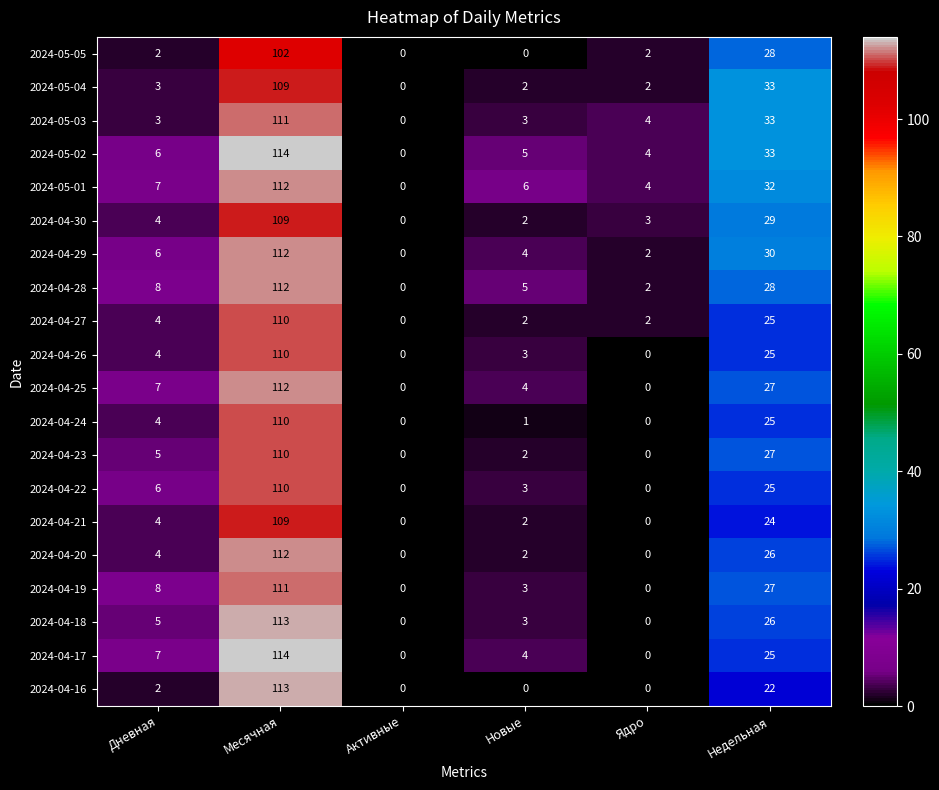

How many distinct data groups are displayed?

20